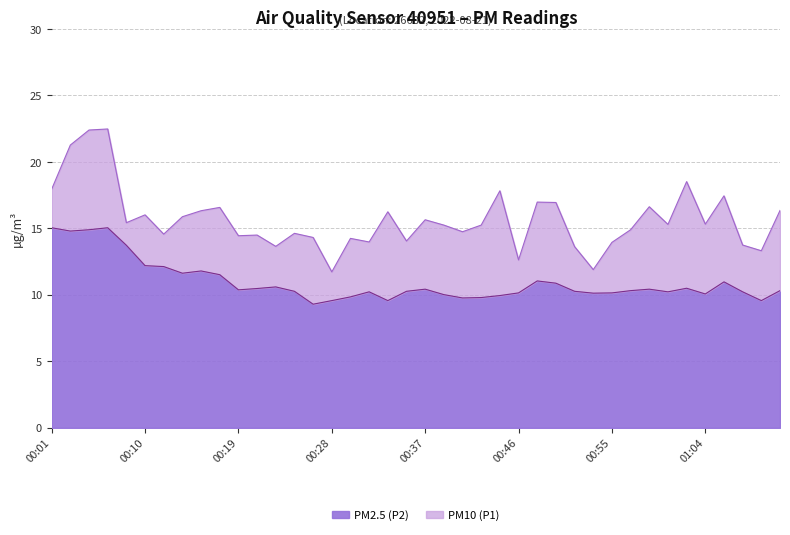

Where is the first local maximum for PM2.5 (P2)?

00:07